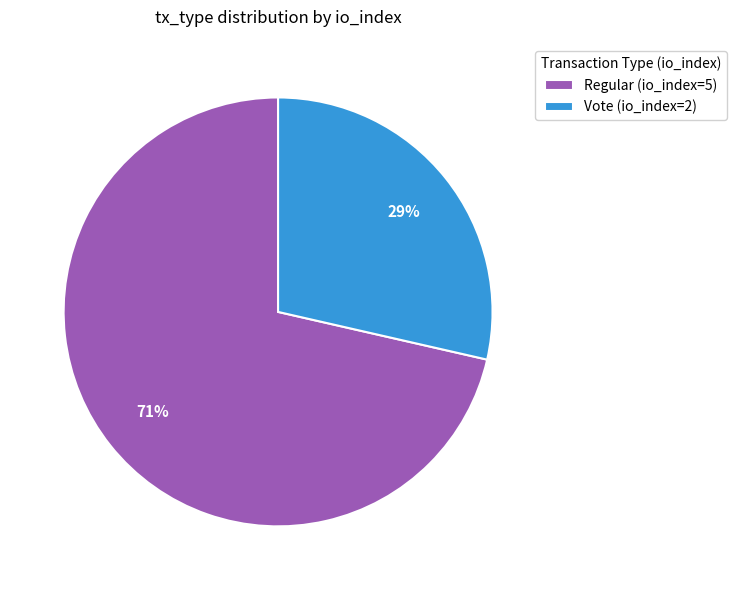

To the nearest percent, what is the average slice percentage?

50%